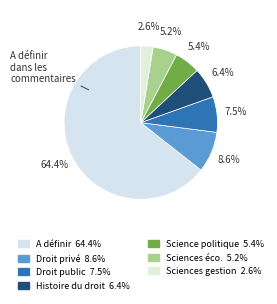

Rank the categories by value from lowest to highest.

Sciences de gestion et du management, Sciences économiques, Science politique, Histoire du droit et des institutions, Droit public, Droit privé et sciences criminelles, A définir dans les commentaires